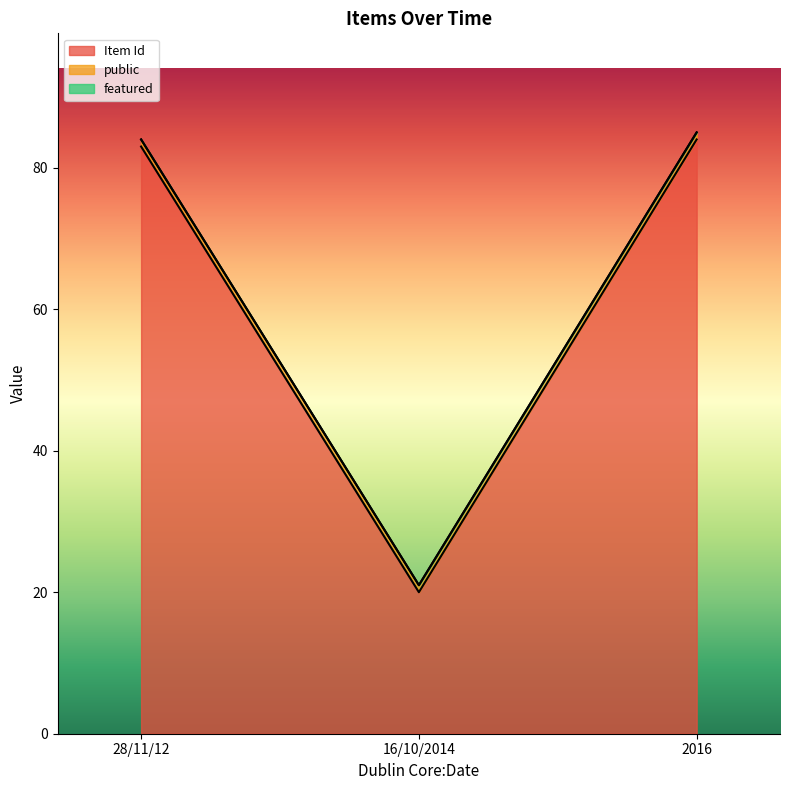

How many lines are shown in the chart?

3